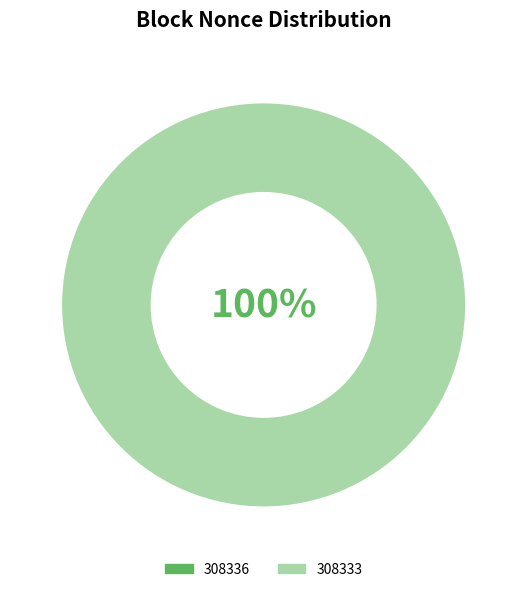

Which slice is the largest?

308333